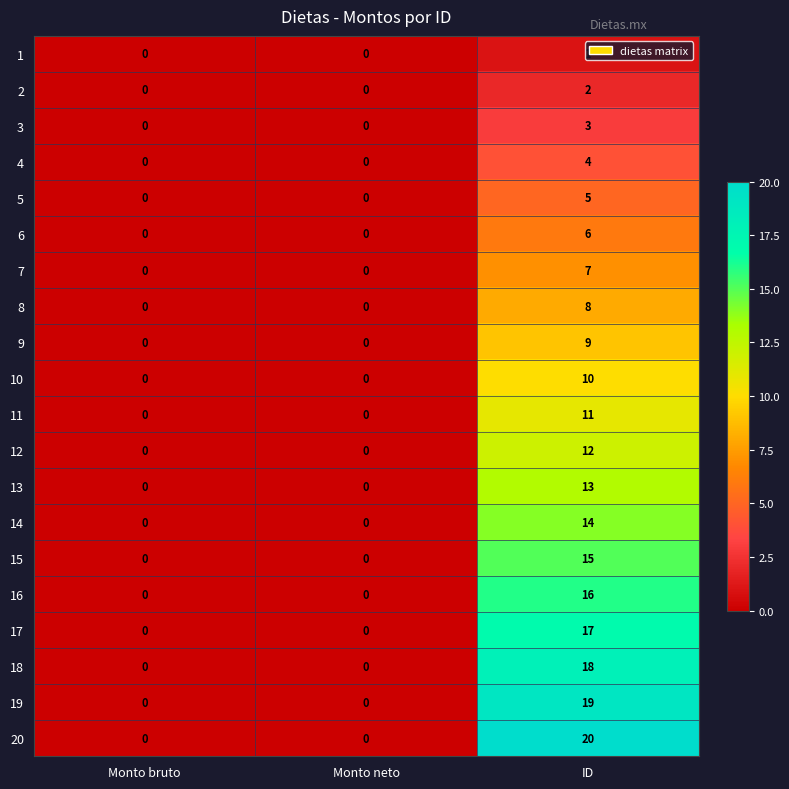

Which series has the largest range (max minus min)?

20